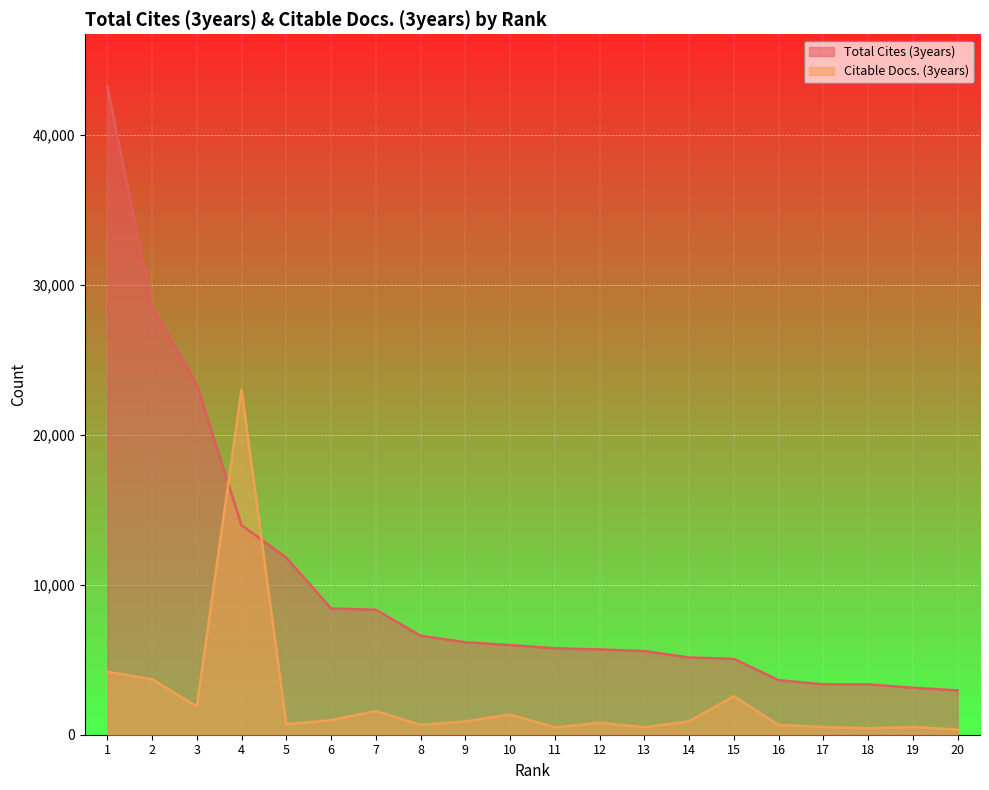

What are all the series names shown in the legend?

Total Cites (3years), Citable Docs. (3years)